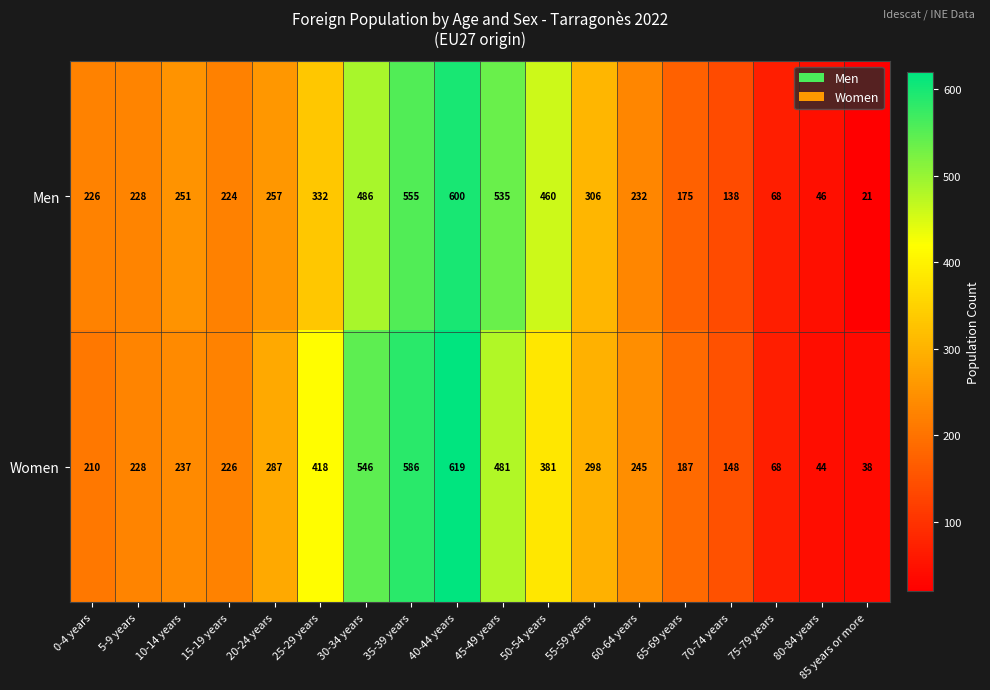

What is the spread (max minus min) of values at 60-64 years?

13